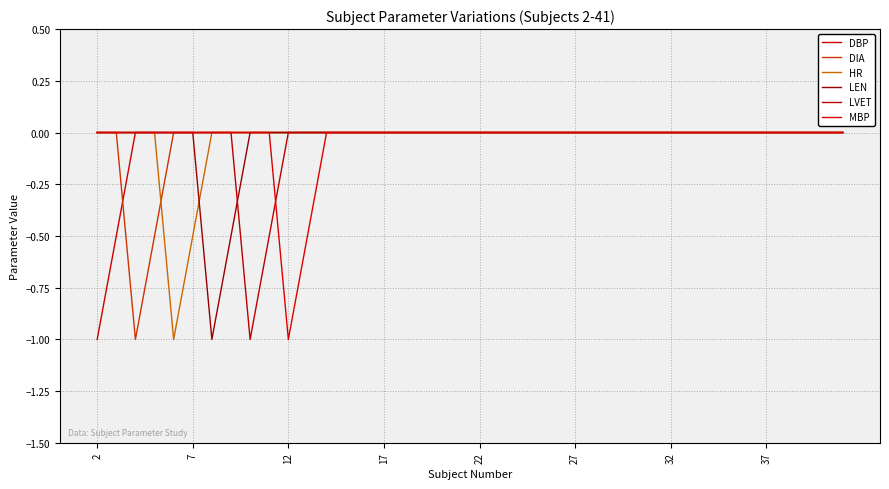

Which series has the largest range (max minus min)?

DBP